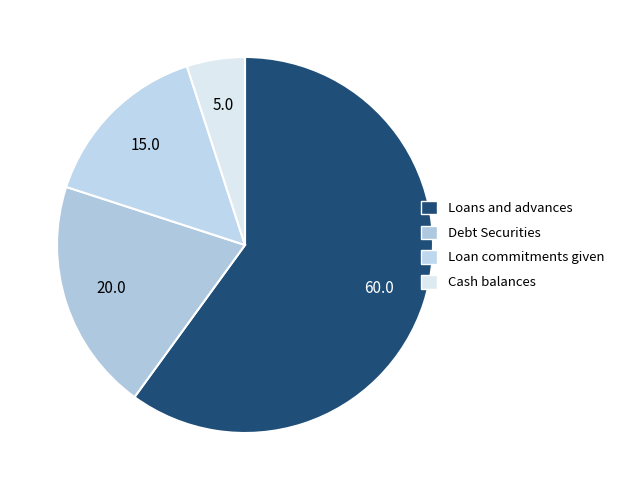

How many slices are in this pie chart?

4